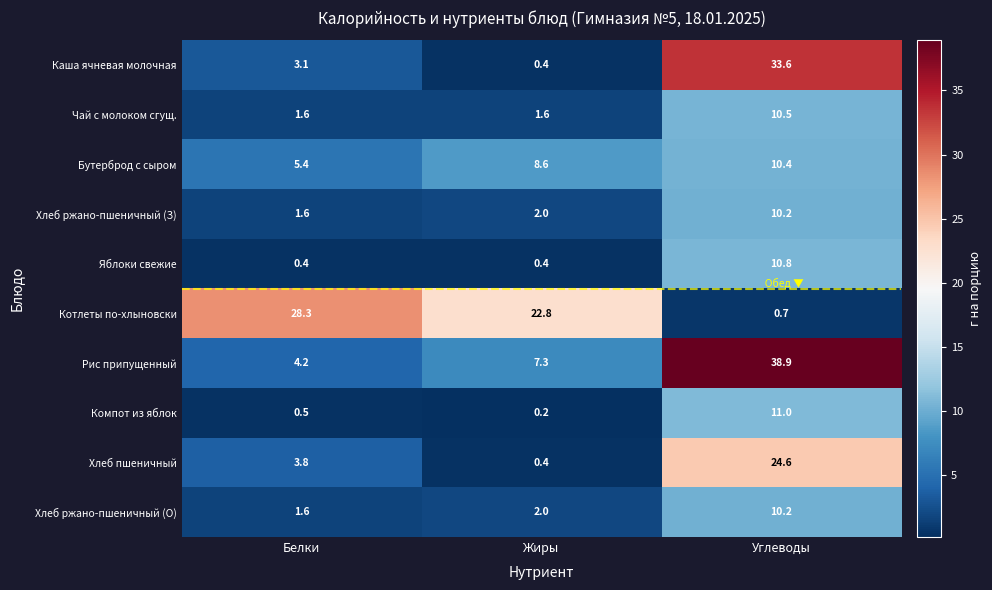

What is the maximum value shown in the chart?

38.9